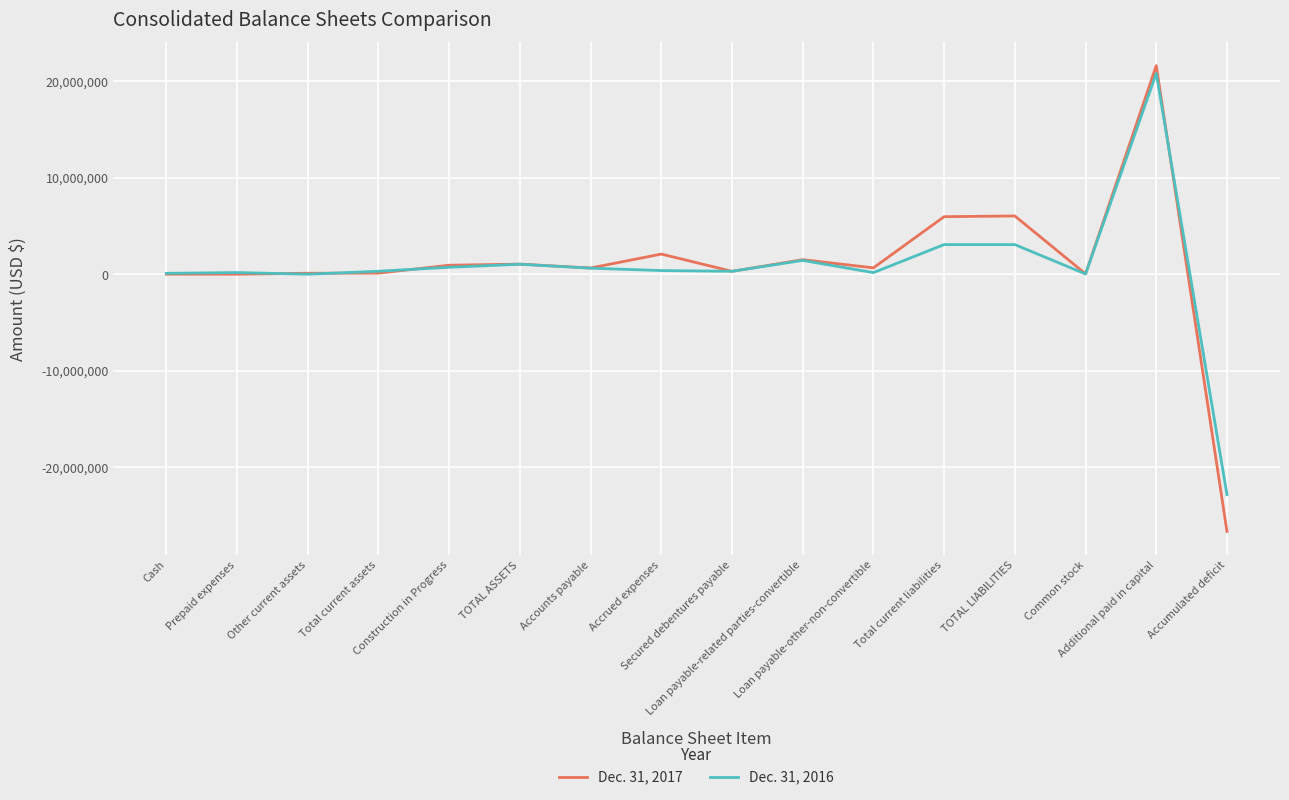

Rank the series at Common stock from lowest to highest value.

Dec. 31, 2016, Dec. 31, 2017